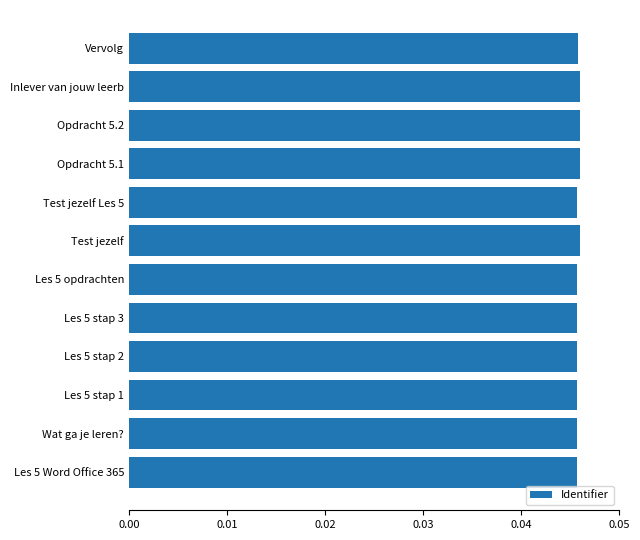

Count the values in the range 0 to 1.

12